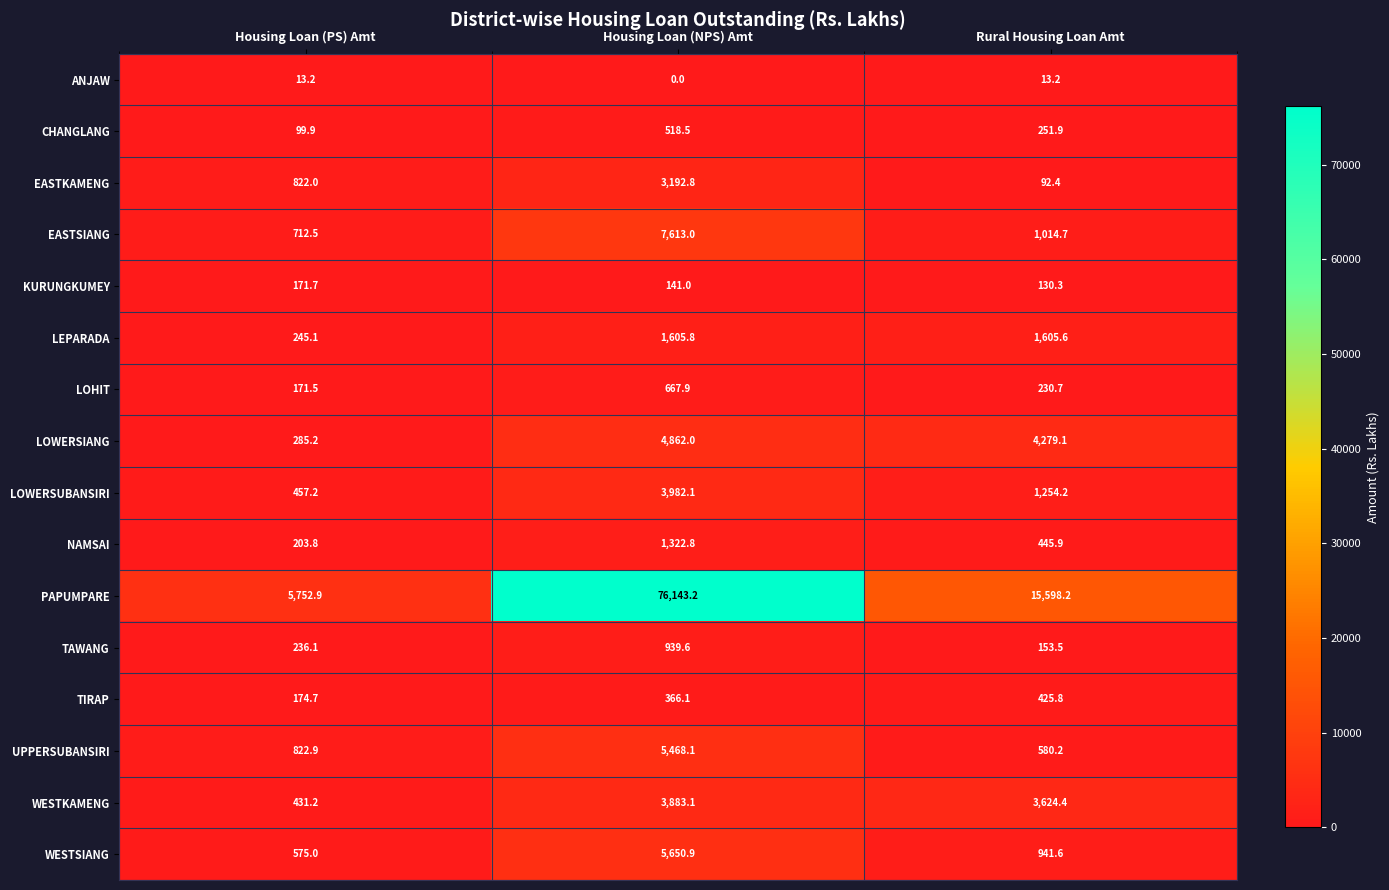

Which category has the lowest value in the EASTSIANG series?

Housing Loan (PS) Amt